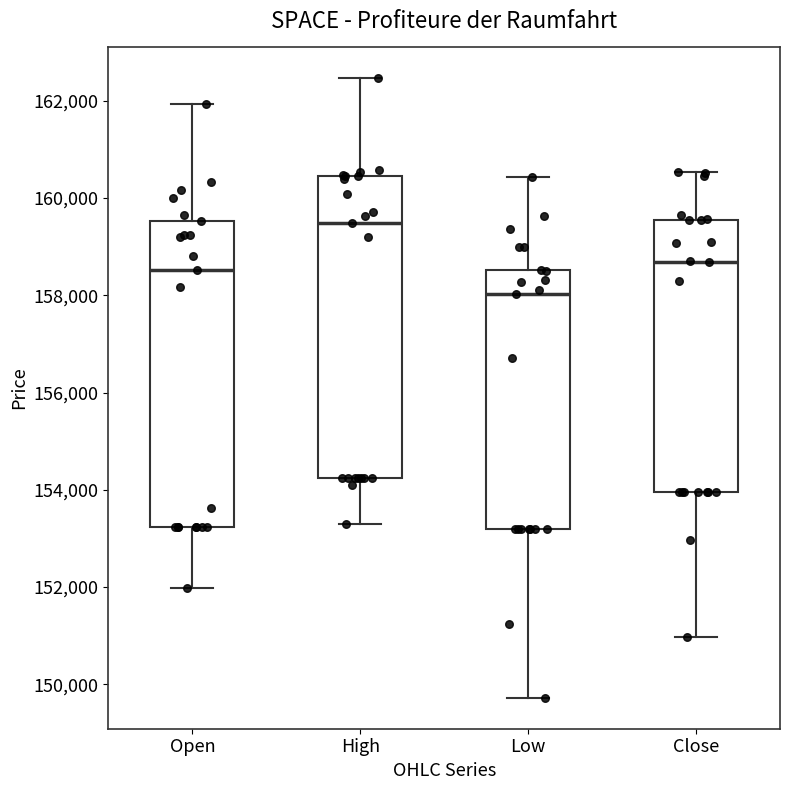

Reading left to right, read every box against the y-axis: the position of its median line, the range the box covers, and the ends of its whiskers. The values are not printed on the chart, so give them approximately, as read against the axis.

Open: median 158600, box 153200 to 159600, whiskers 152000 to 162000
High: median 159400, box 154200 to 160400, whiskers 153200 to 162400
Low: median 158000, box 153200 to 158600, whiskers 149800 to 160400
Close: median 158600, box 154000 to 159600, whiskers 151000 to 160600